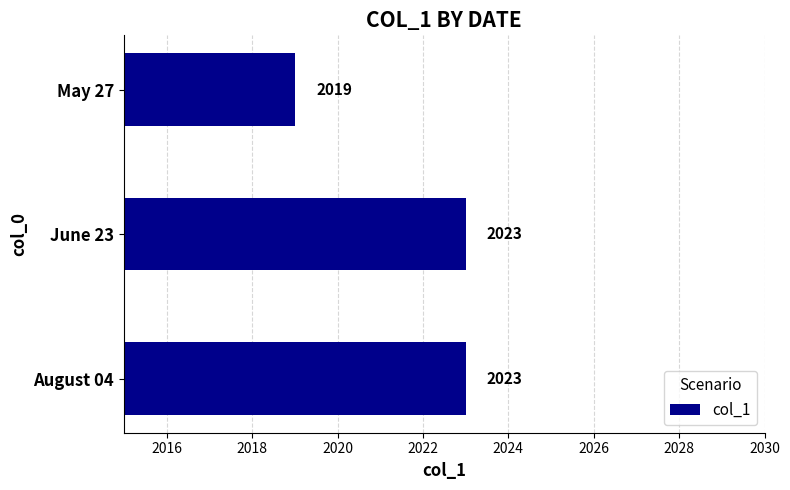

What is the minimum value shown in the chart?

2019